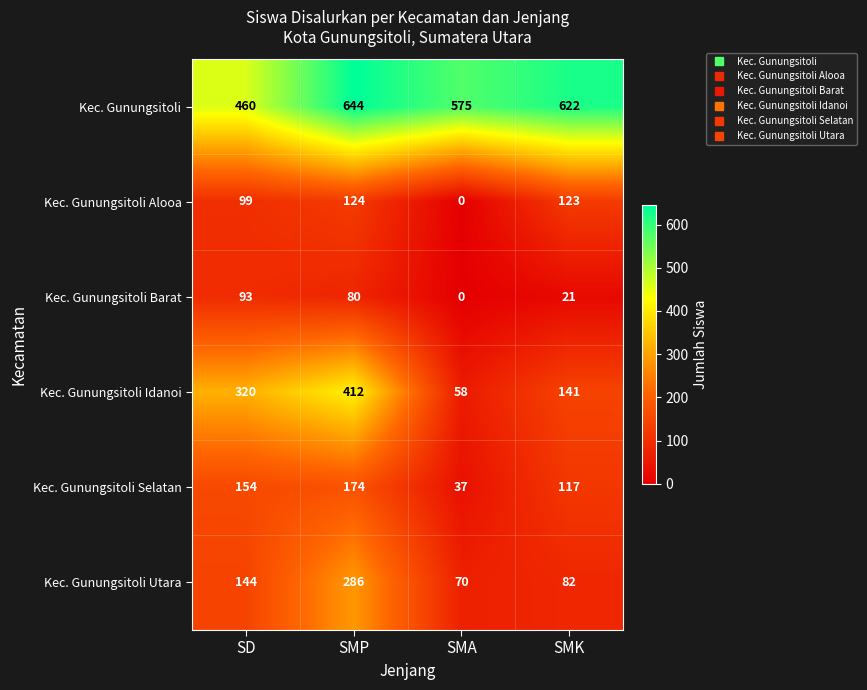

Reading left to right, list all the values displayed in this chart.

Kec. Gunungsitoli: SD=460	SMP=644	SMA=575	SMK=622
Kec. Gunungsitoli Alooa: SD=99	SMP=124	SMA=0	SMK=123
Kec. Gunungsitoli Barat: SD=93	SMP=80	SMA=0	SMK=21
Kec. Gunungsitoli Idanoi: SD=320	SMP=412	SMA=58	SMK=141
Kec. Gunungsitoli Selatan: SD=154	SMP=174	SMA=37	SMK=117
Kec. Gunungsitoli Utara: SD=144	SMP=286	SMA=70	SMK=82